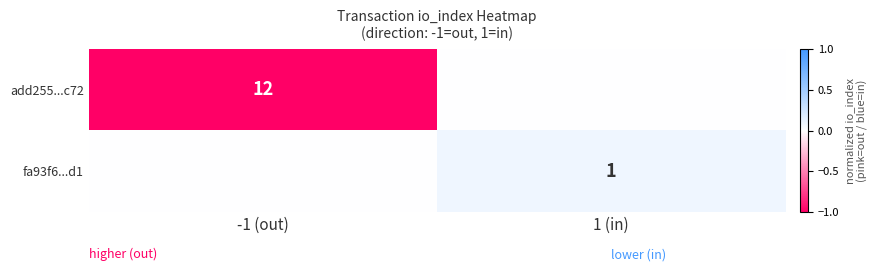

The add255...c72 series shows 17 at -1 (out). True or false?

False